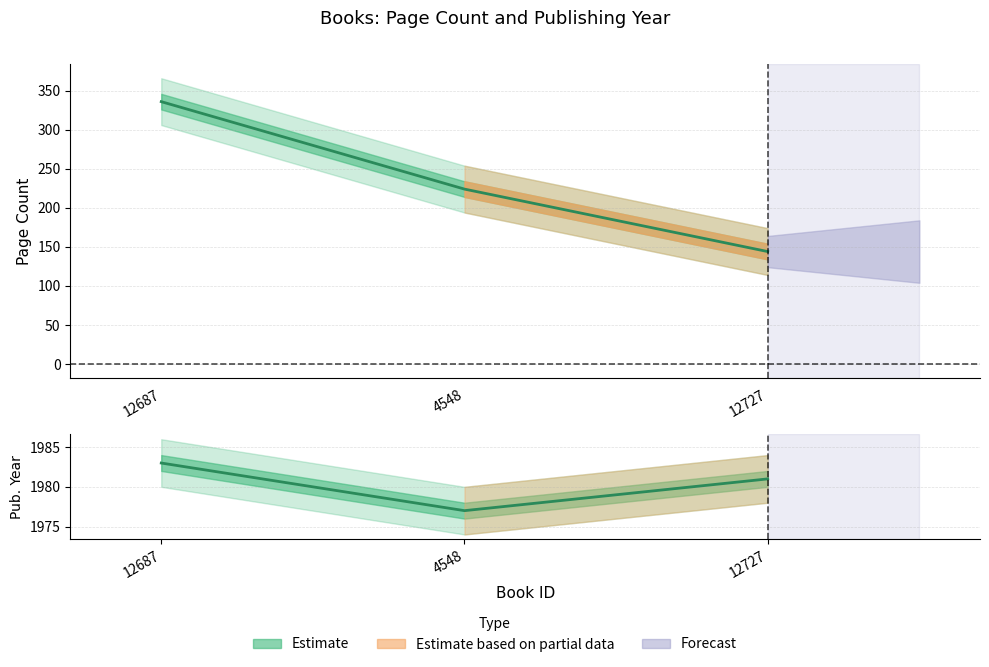

Which series changed the most between 12687 and 12727?

pageCount